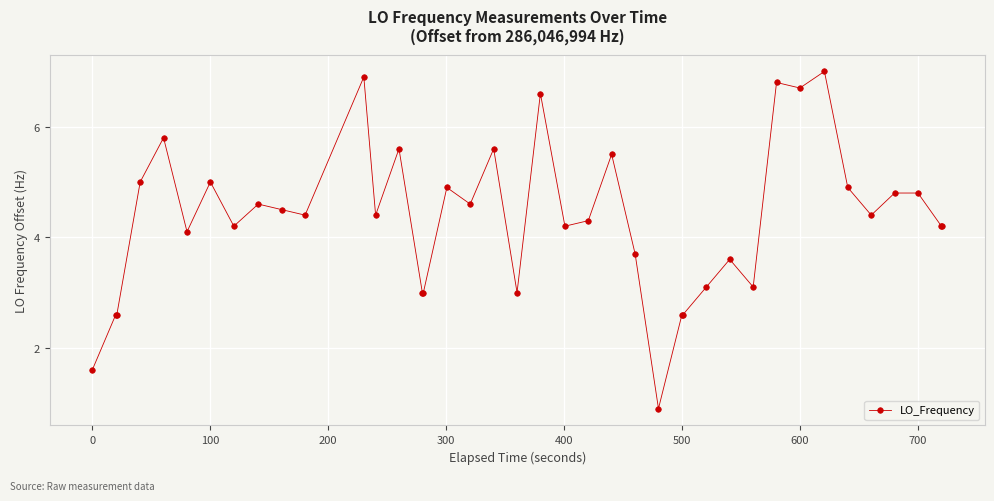

What is the smallest value displayed?

0.9